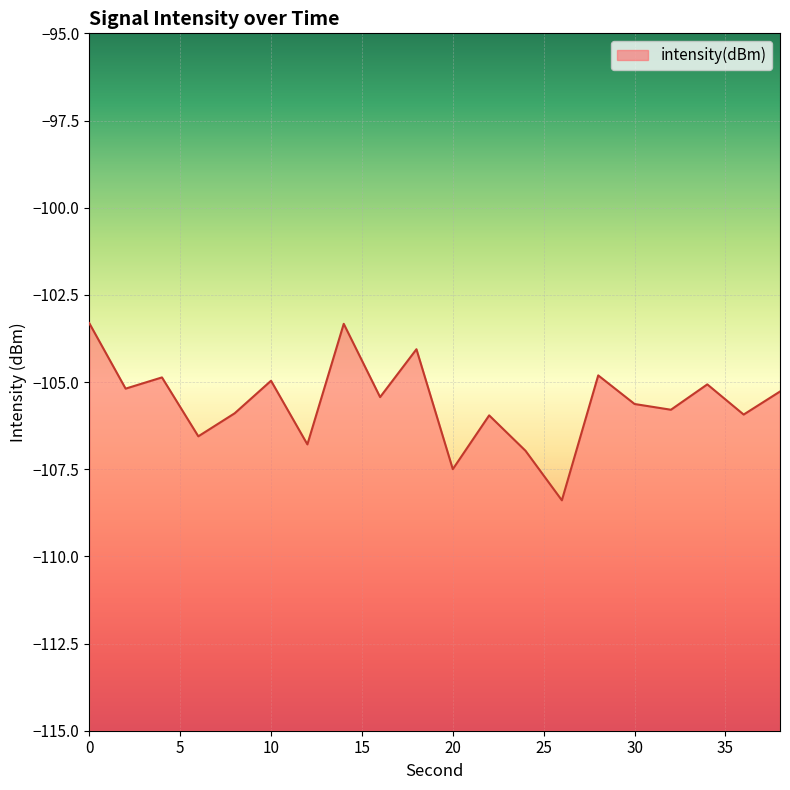

Reading left to right, list all the values displayed in this chart.

0=-103.3	2=-105.2	4=-104.9	6=-106.6	8=-105.9	10=-105.0	12=-106.8	14=-103.3	16=-105.4	18=-104.1	20=-107.5	22=-106.0	24=-107.0	26=-108.4	28=-104.8	30=-105.6	32=-105.8	34=-105.1	36=-105.9	38=-105.3